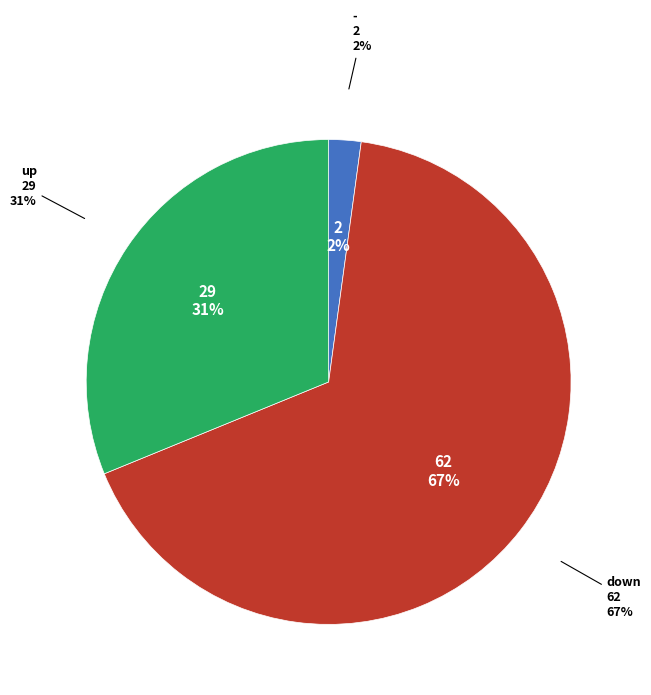

Does down account for over 50% of the chart?

Yes